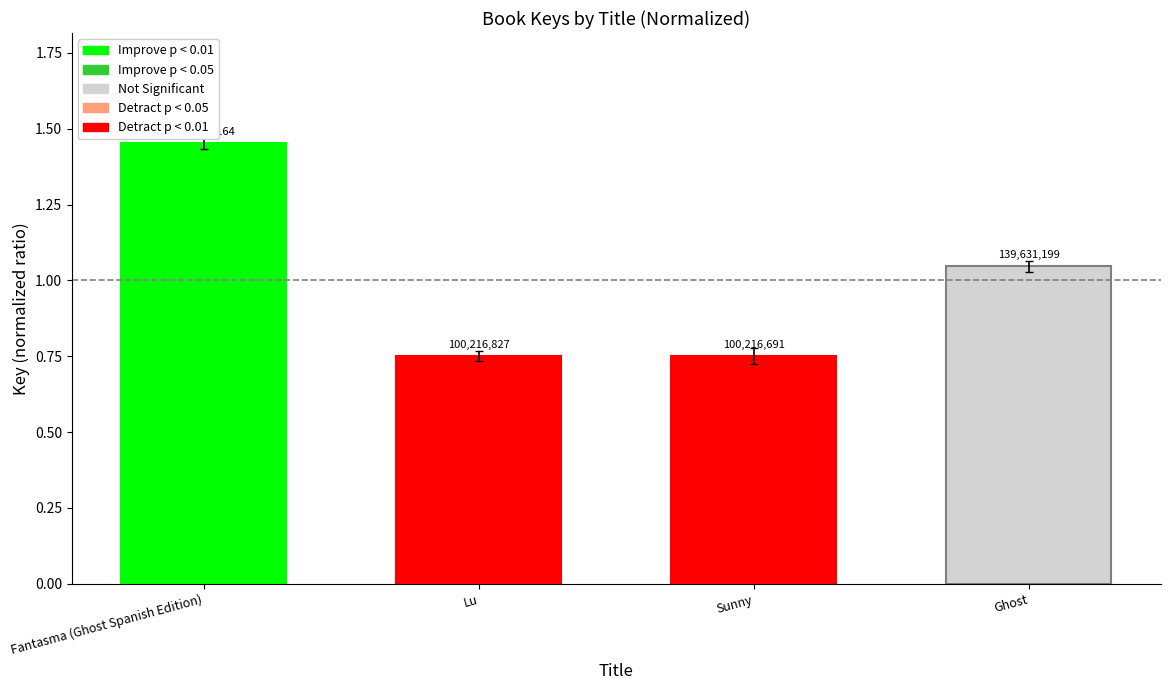

The chart shows a value of 1.0 at Ghost. True or false?

True